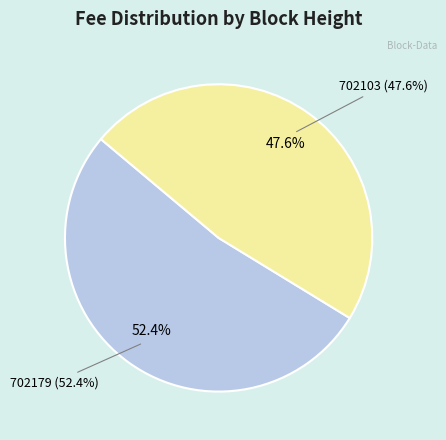

To the nearest percent, what is the difference between the largest and smallest slice percentages?

5%